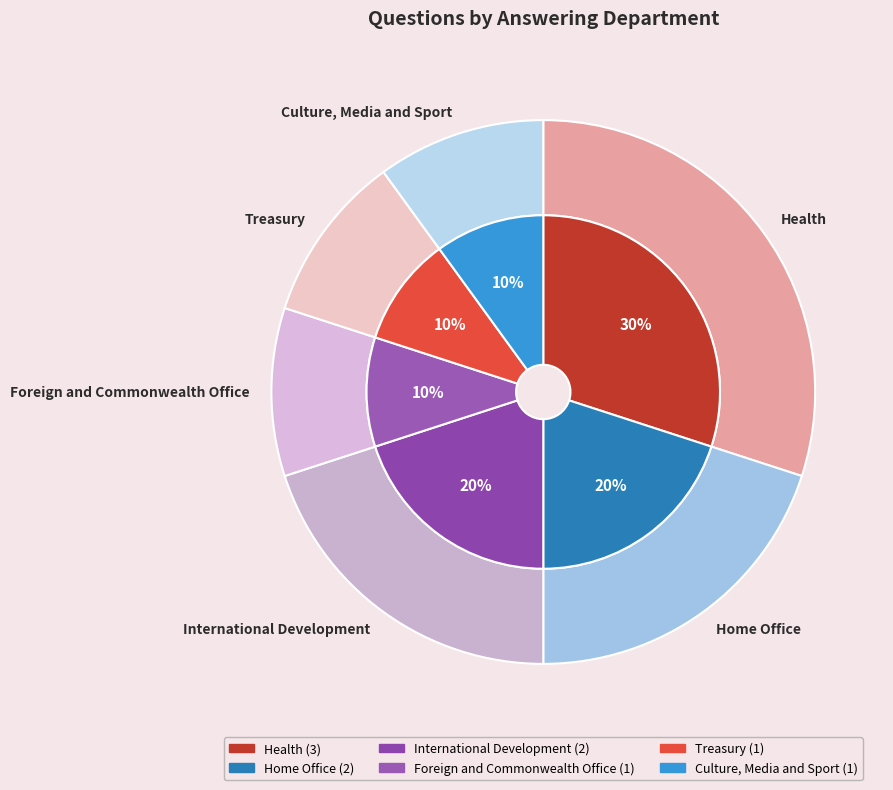

What is the change in value from International Development to Treasury?

-1